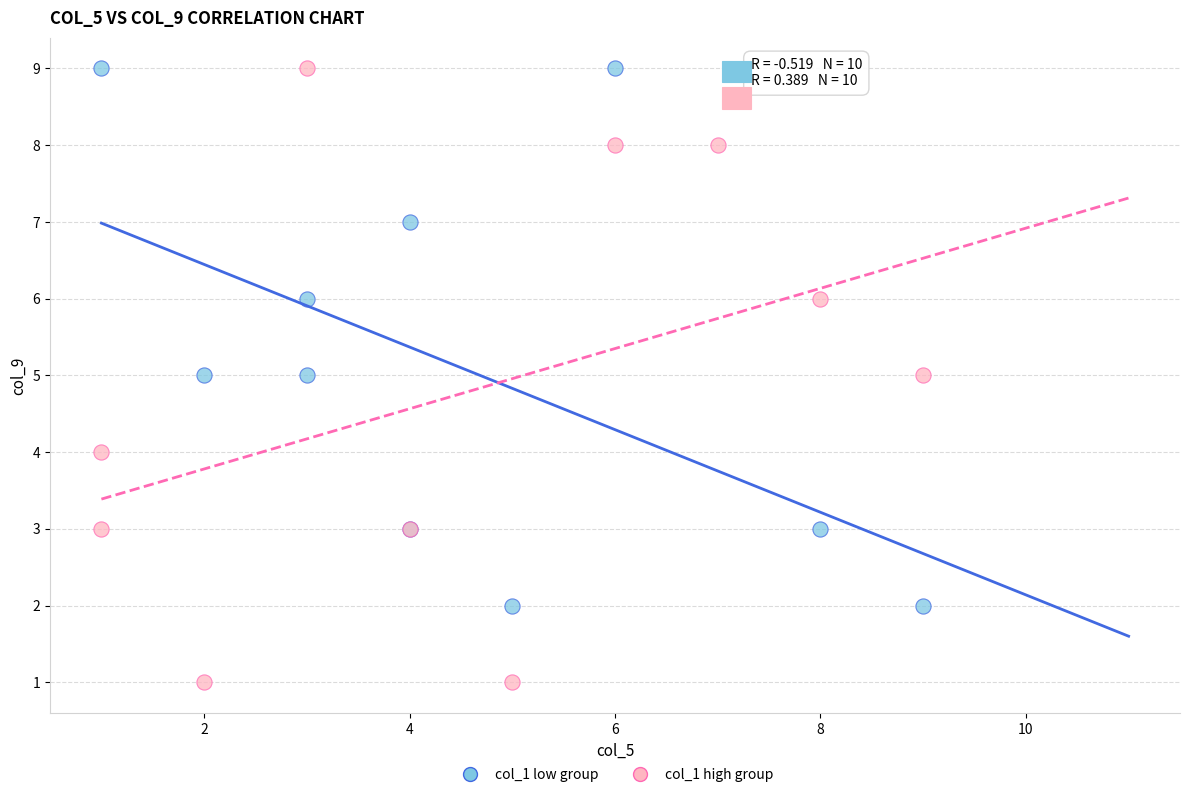

Which series contains the lowest Y value?

col_1 high group